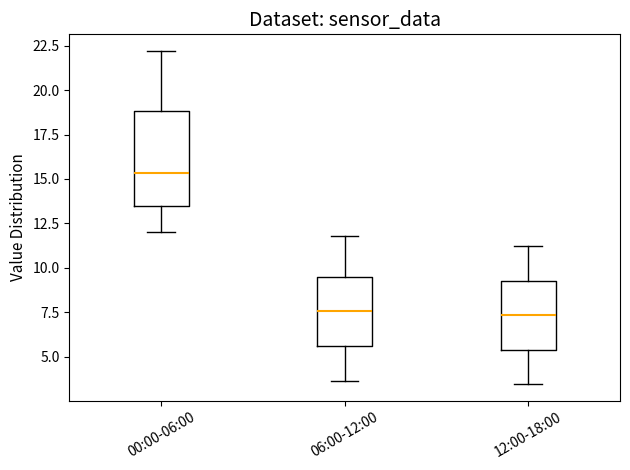

Reading left to right, transcribe this box plot: for each box, give where its median line is, the range the box spans, and where its two whiskers end, as read against the y-axis. The values are not printed on the chart, so give them approximately, as read against the axis.

00:00-06:00: median 15.5, box 13.5 to 19.0, whiskers 12.0 to 22.0
06:00-12:00: median 7.5, box 5.5 to 9.5, whiskers 3.5 to 12.0
12:00-18:00: median 7.5, box 5.5 to 9.5, whiskers 3.5 to 11.0